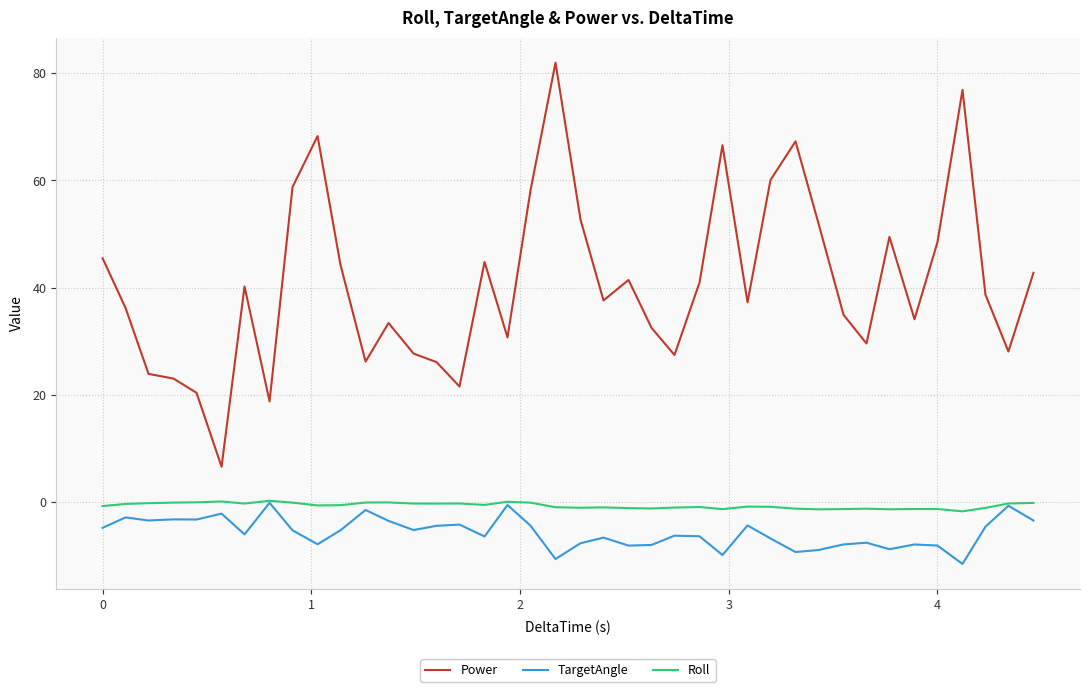

True or false: Power and Roll intersect in this chart.

False